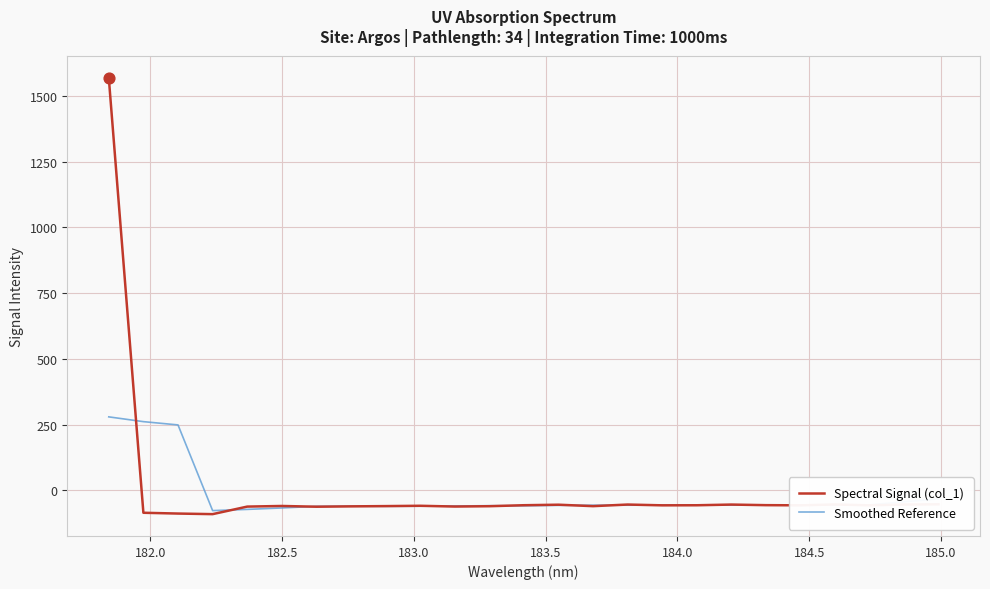

What is the minimum value for Smoothed Reference?

-77.5